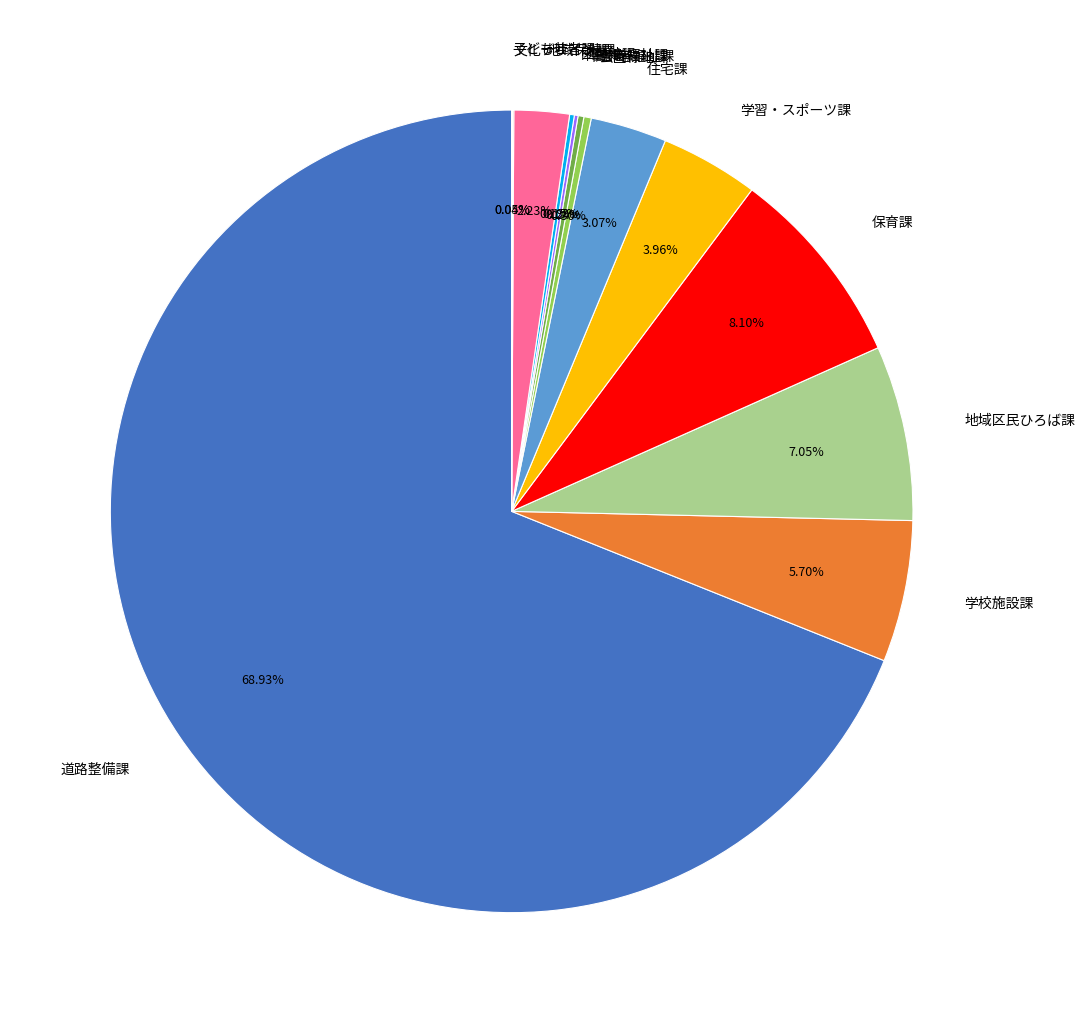

Which slice is the largest?

道路整備課